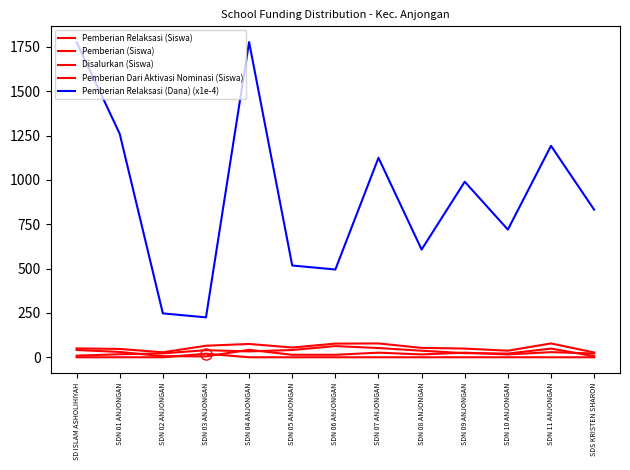

Does the chart have visible grid lines?

No